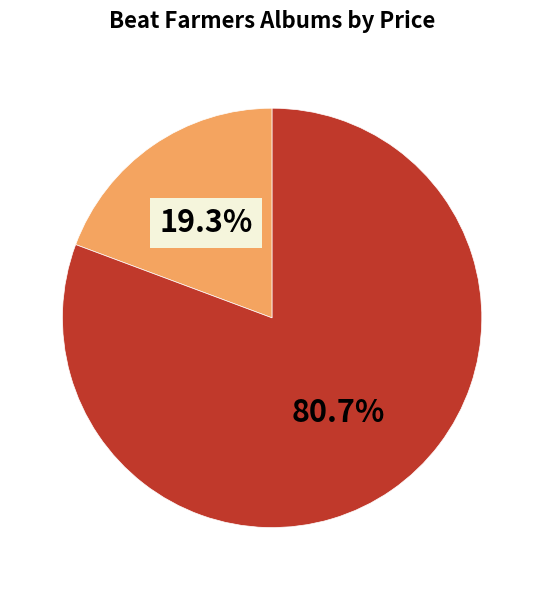

Is there any slice that represents more than half of the pie?

Yes